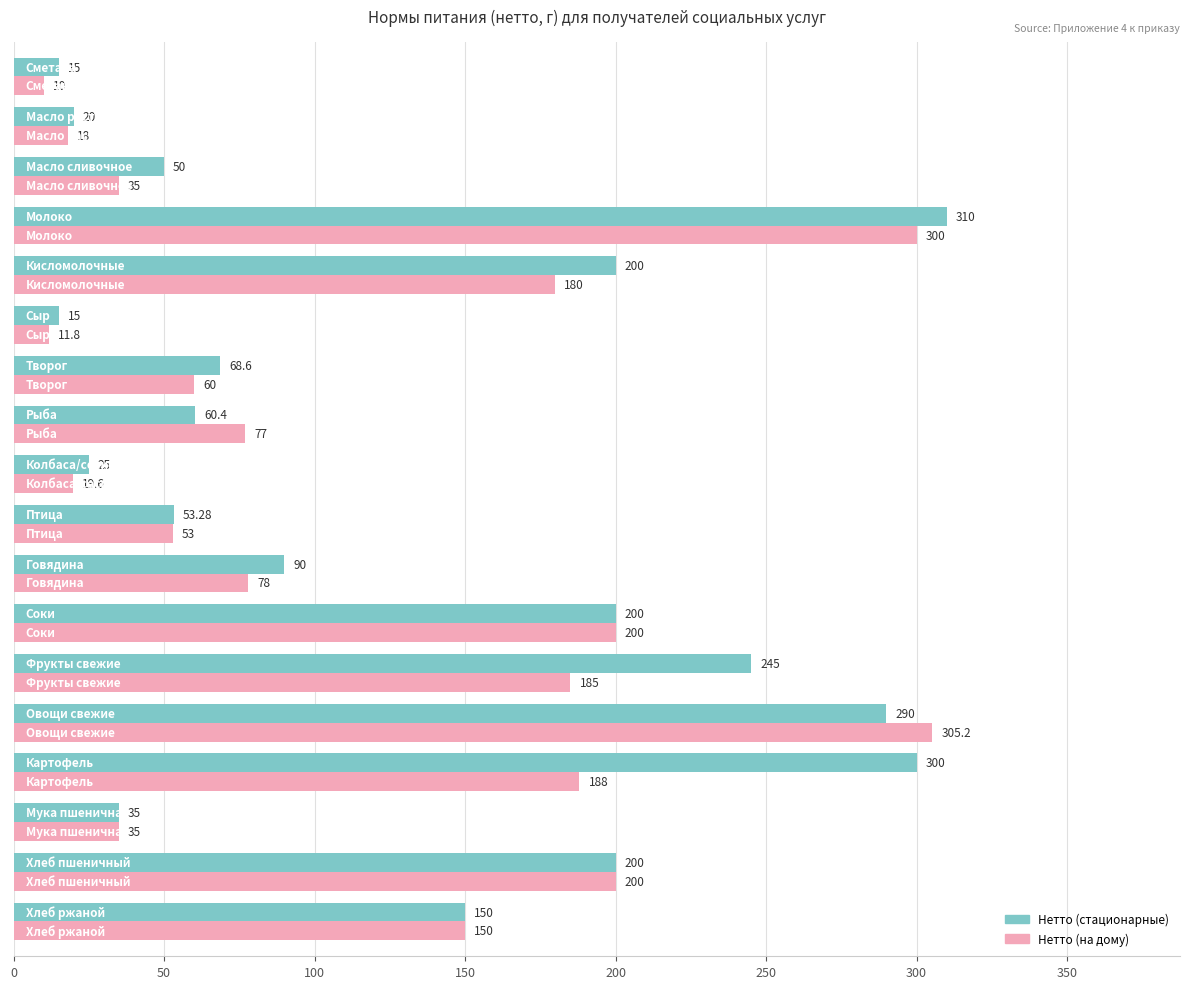

What is the average value of the Нетто (стационарные) series?

129.3